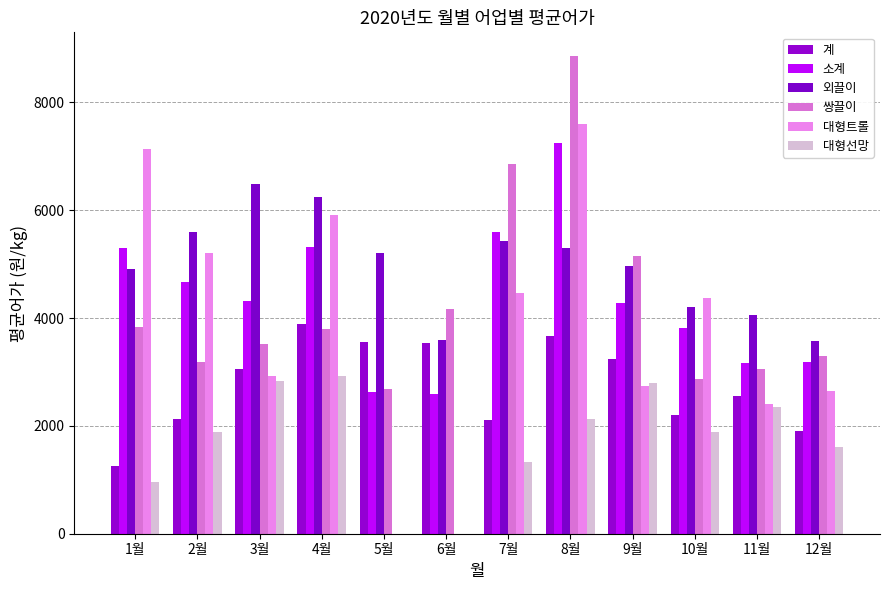

Reading left to right, what are all the values shown in this chart?

계: 1월=1262.0	2월=2122.0	3월=3055.0	4월=3897.0	5월=3558.0	6월=3531.0	7월=2103.0	8월=3672.0	9월=3238.0	10월=2207.0	11월=2547.0	12월=1901.0
소계: 1월=5290.7	2월=4664.3	3월=4306.3	4월=5317.3	5월=2628.0	6월=2587.7	7월=5586.0	8월=7252.0	9월=4281.3	10월=3816.7	11월=3171.3	12월=3177.7
외끌이: 1월=4905.0	2월=5601.0	3월=6480.0	4월=6243.0	5월=5201.0	6월=3599.0	7월=5434.0	8월=5300.0	9월=4962.0	10월=4197.0	11월=4047.0	12월=3582.0
쌍끌이: 1월=3829.0	2월=3191.0	3월=3518.0	4월=3793.0	5월=2683.0	6월=4164.0	7월=6863.0	8월=8855.0	9월=5151.0	10월=2874.0	11월=3054.0	12월=3300.0
대형트롤: 1월=7138.0	2월=5201.0	3월=2921.0	4월=5916.0	5월=0.0	6월=0.0	7월=4461.0	8월=7601.0	9월=2731.0	10월=4379.0	11월=2413.0	12월=2651.0
대형선망: 1월=958.0	2월=1892.0	3월=2836.0	4월=2934.0	5월=0.0	6월=0.0	7월=1336.0	8월=2133.0	9월=2791.0	10월=1885.0	11월=2341.0	12월=1600.0